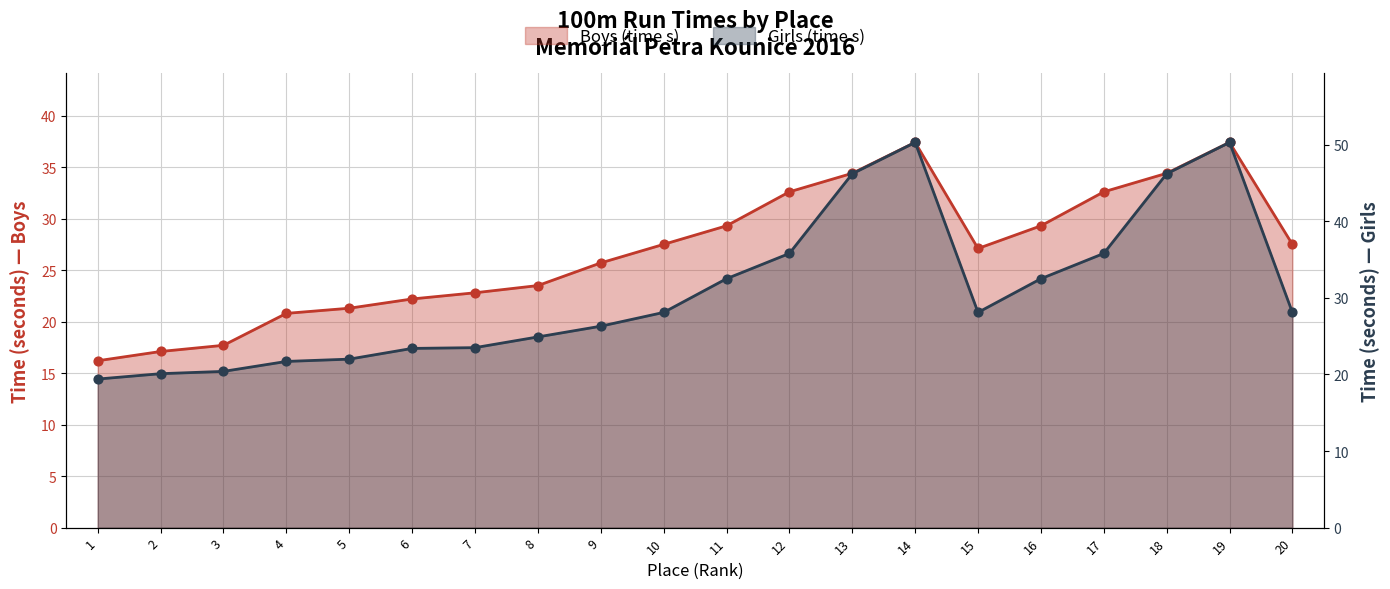

Which series has the largest Y range (max minus min)?

Girls (time s)